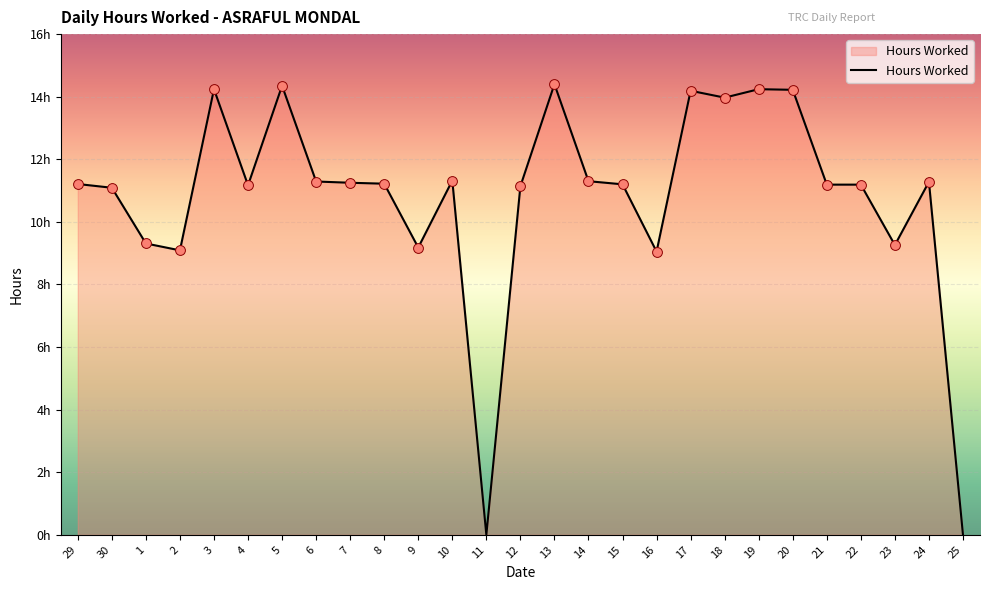

What is the change in value from 16 to 18?

+4.9